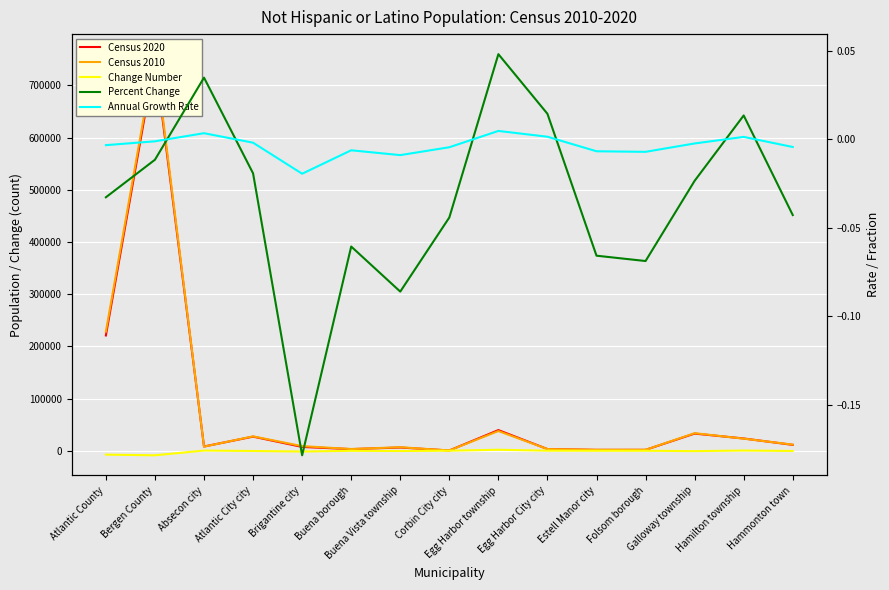

What is the label of the 1st point from the right?

Hammonton town